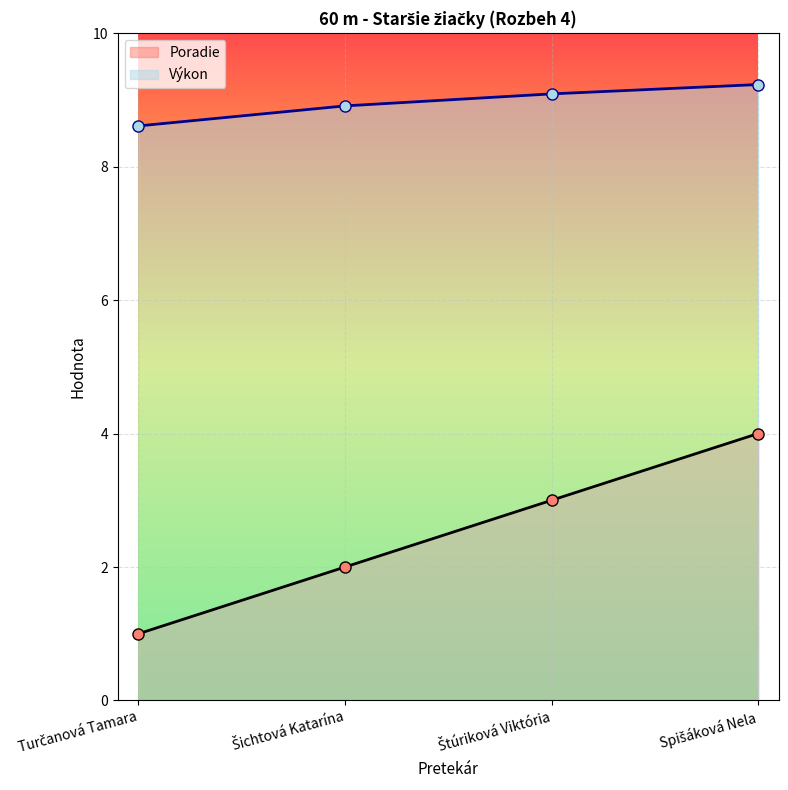

How many lines are shown in the chart?

2